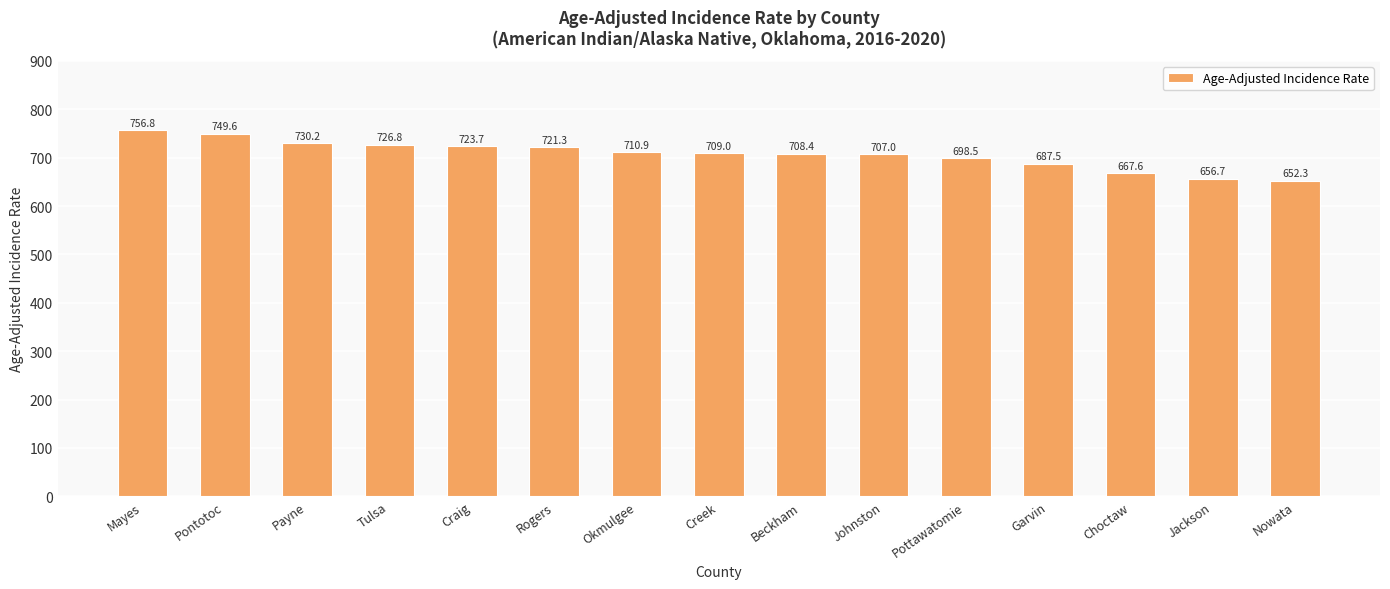

At which category does the chart reach its minimum across all series?

Nowata